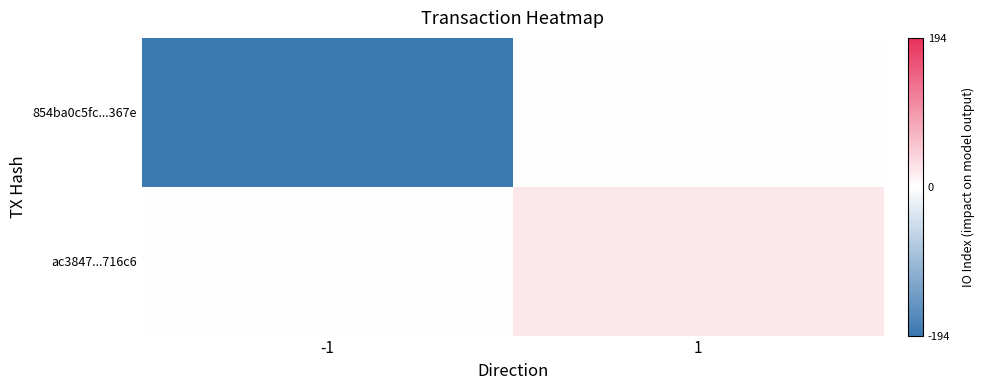

Between -1 and 1, which series saw the biggest shift?

854ba0c5fc...367e